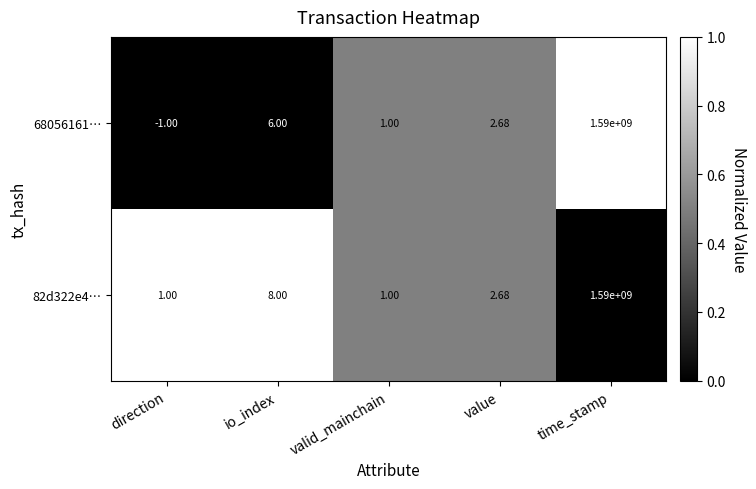

Count the number of data series in this chart.

2